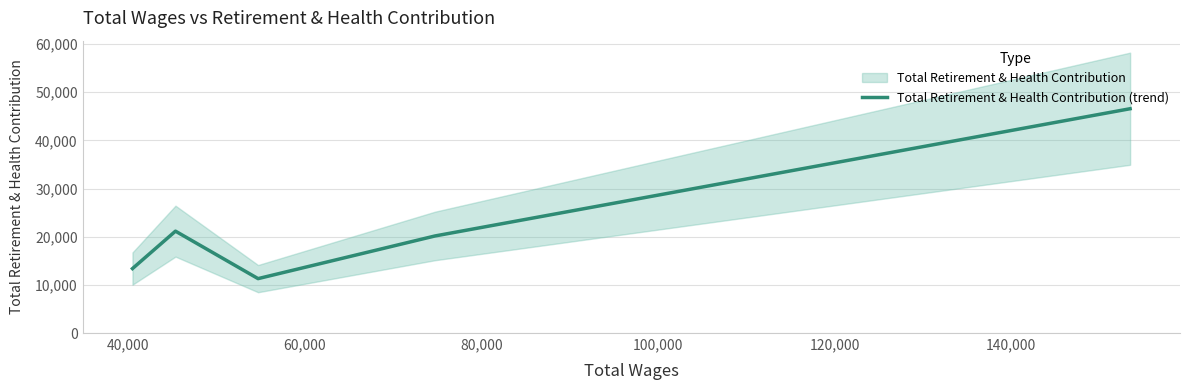

What is the minimum value for Total Retirement & Health Contribution (trend)?

11295